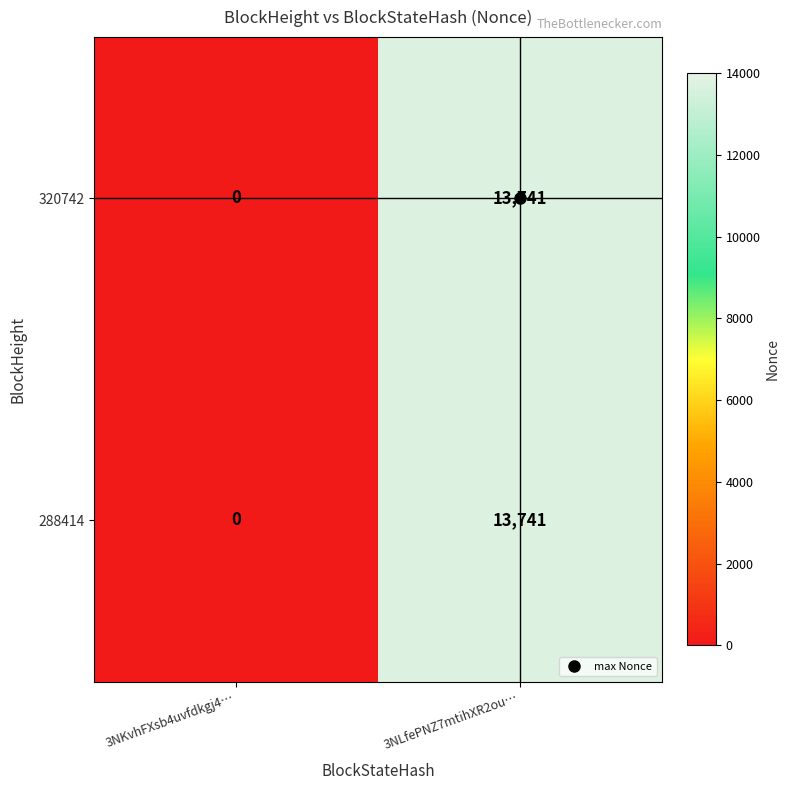

What is the difference between the 288414 values at 3NKvhFXsb4uvfdkgj4… and 3NLfePNZ7mtihXR2ou…?

13741